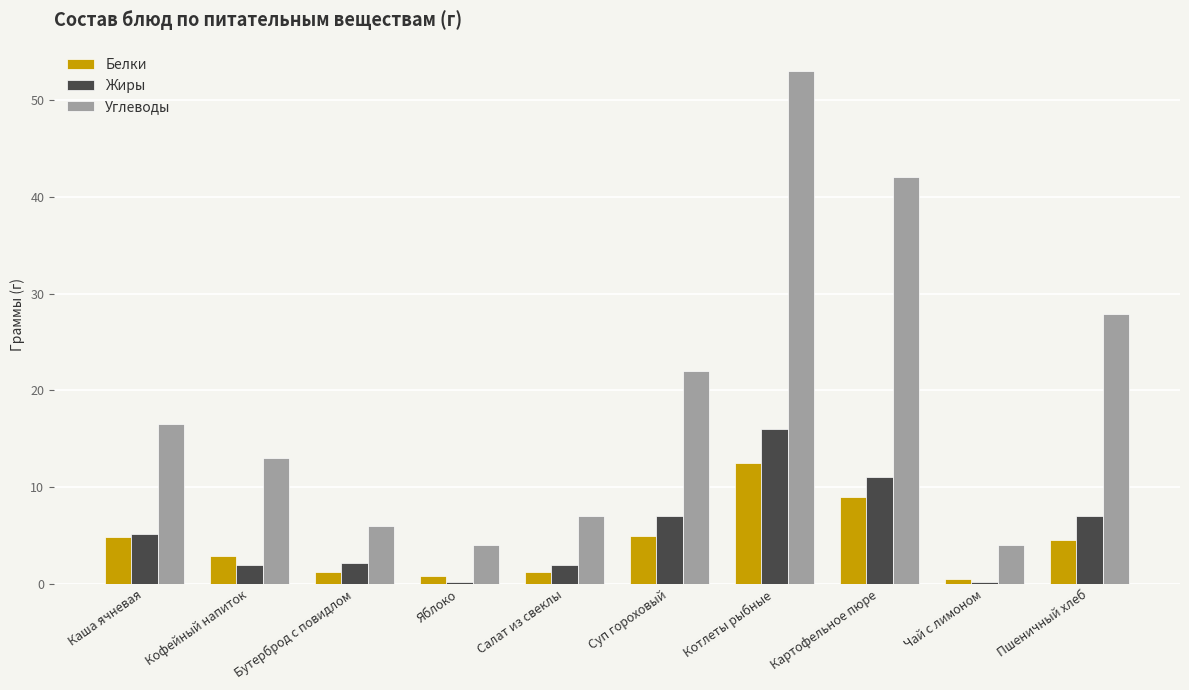

Rank the series by their maximum value, from lowest to highest.

Белки, Жиры, Углеводы